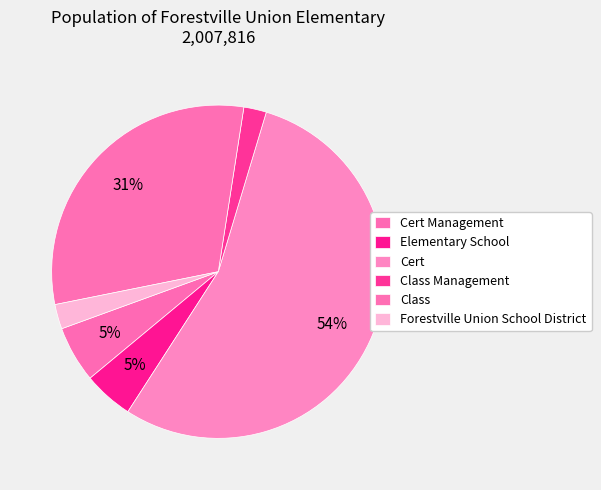

Count the number of slices in the pie.

6